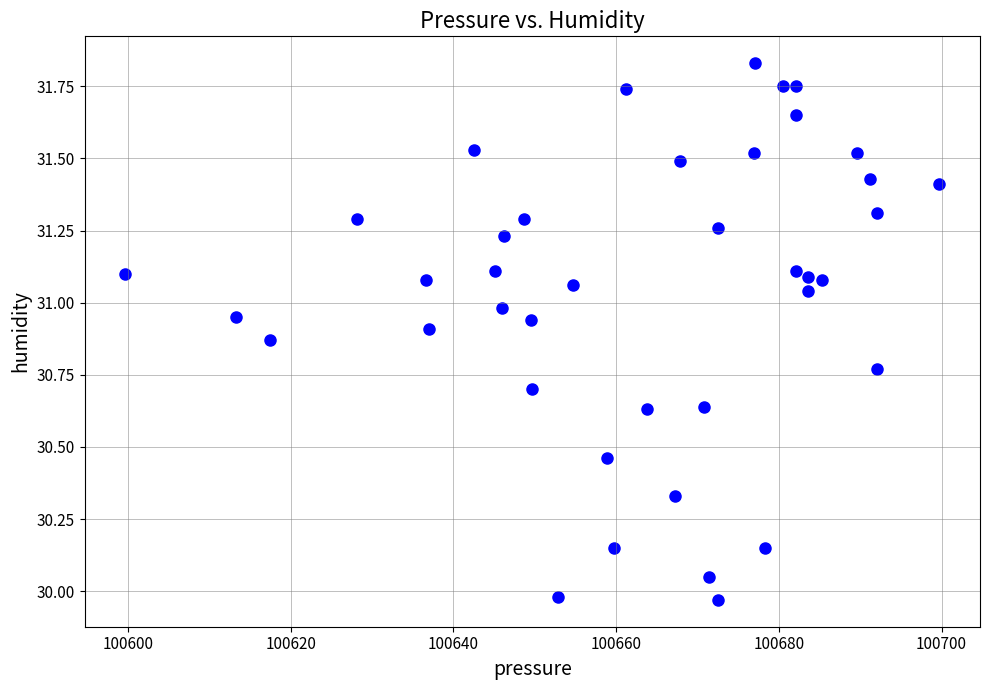

What is the range of X values (max minus min)?

100.1